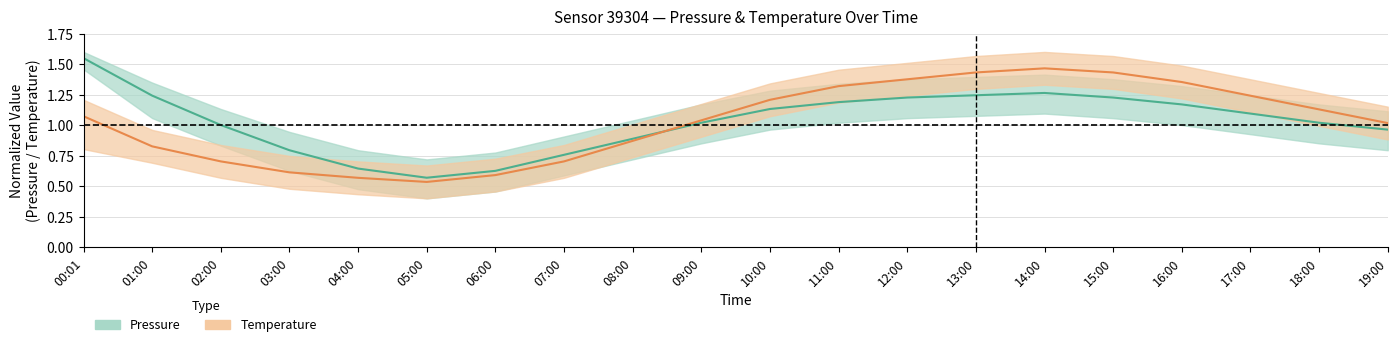

Is it true that Pressure (normalized) equals 0.8 at 07:00?

True